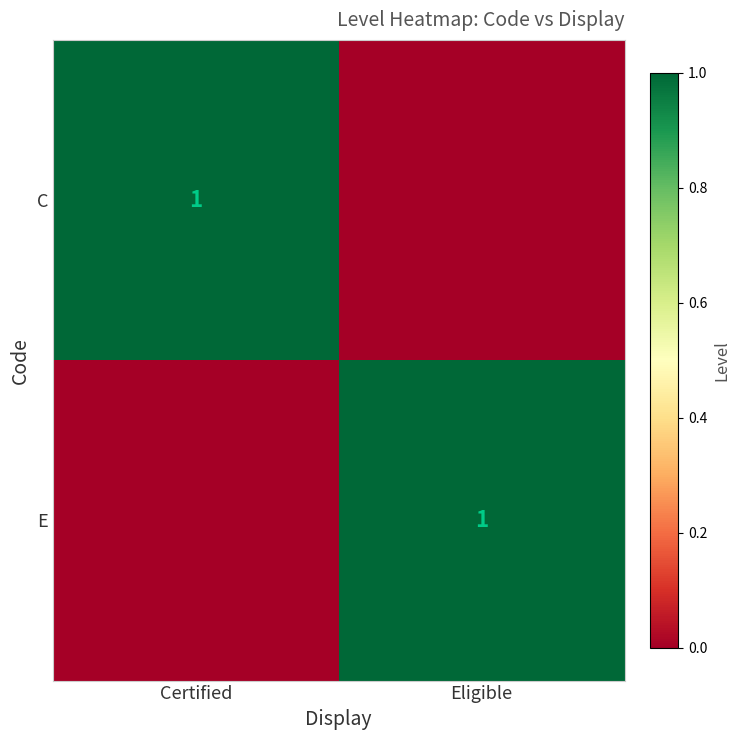

The C series shows 2 at Certified. True or false?

False